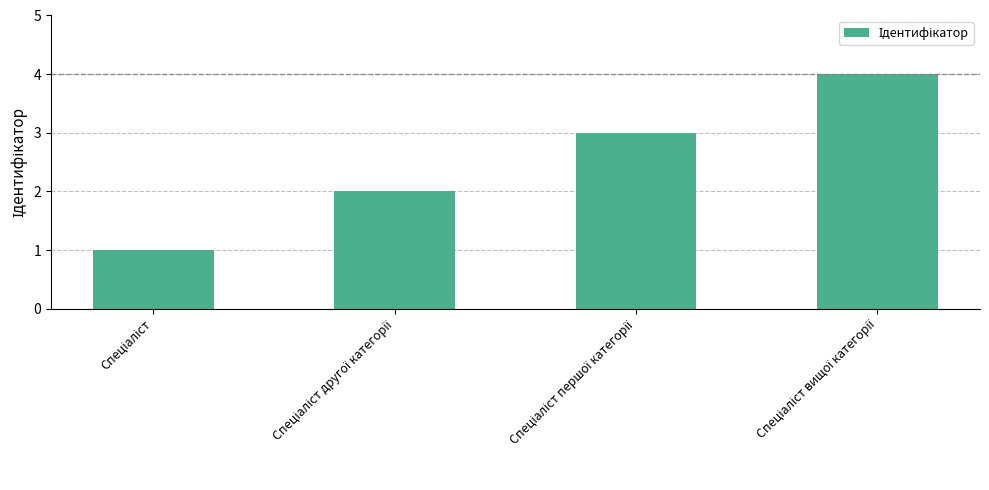

What is the sum of all values?

10